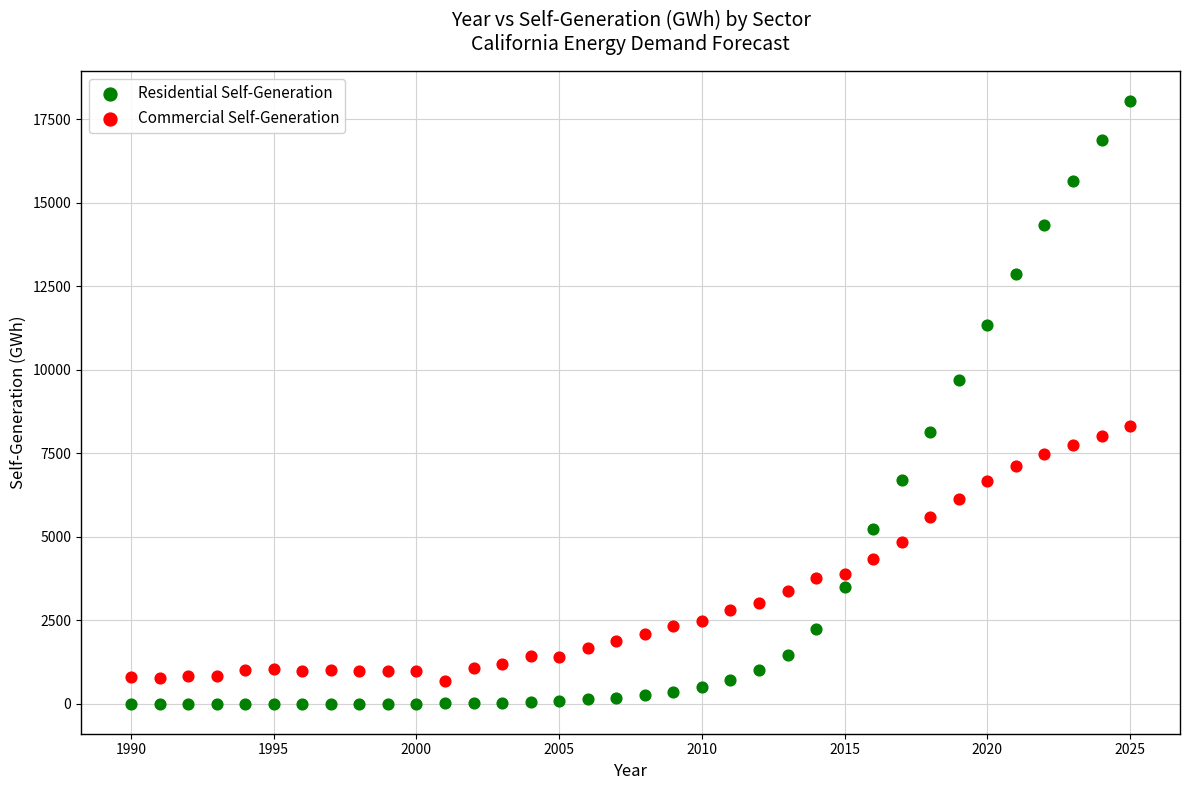

Which series has the widest spread of Y values?

Residential Self-Generation